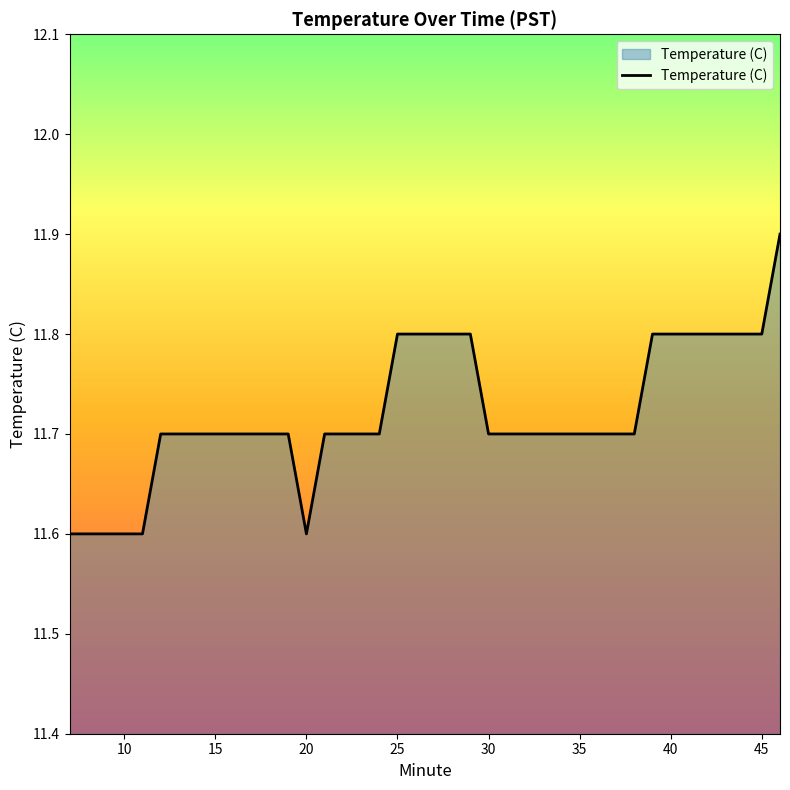

What is the minimum value shown in the chart?

11.6